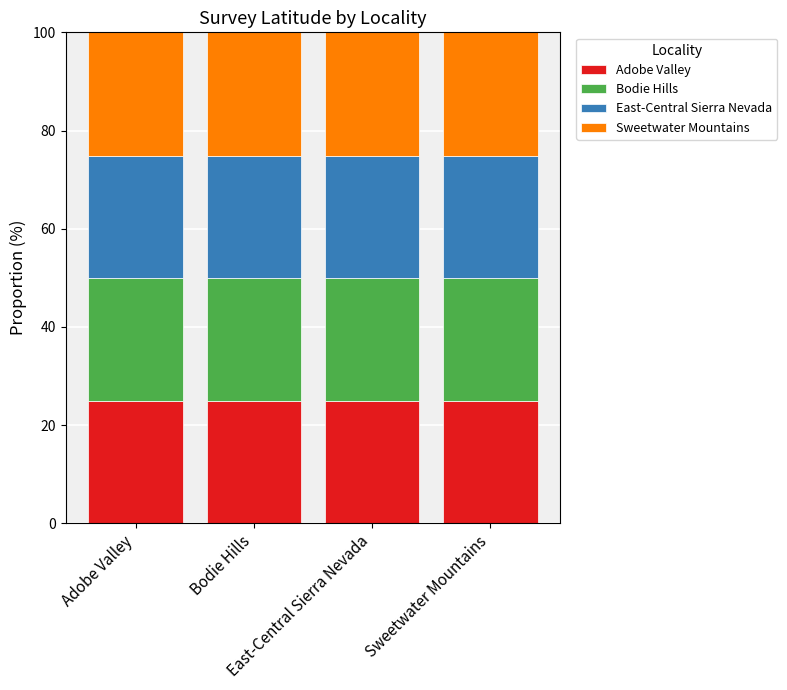

Rank the series at Sweetwater Mountains from highest to lowest value.

Sweetwater Mountains, Bodie Hills, East-Central Sierra Nevada, Adobe Valley